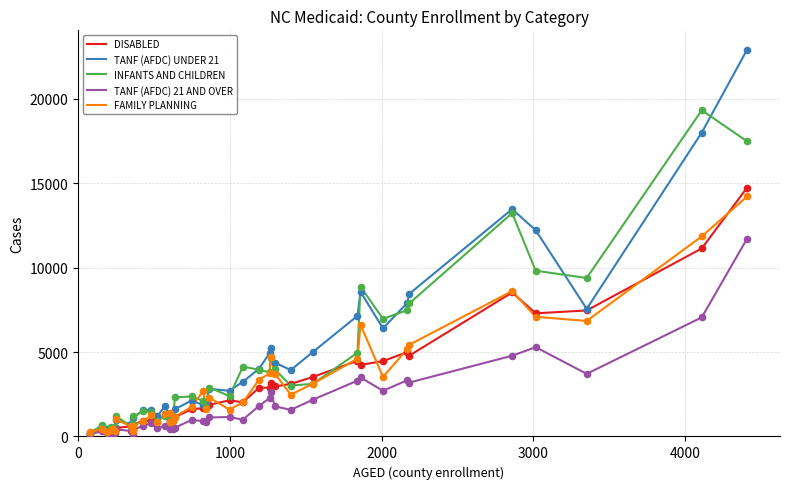

At how many categories does at least one series exceed 19696?

1